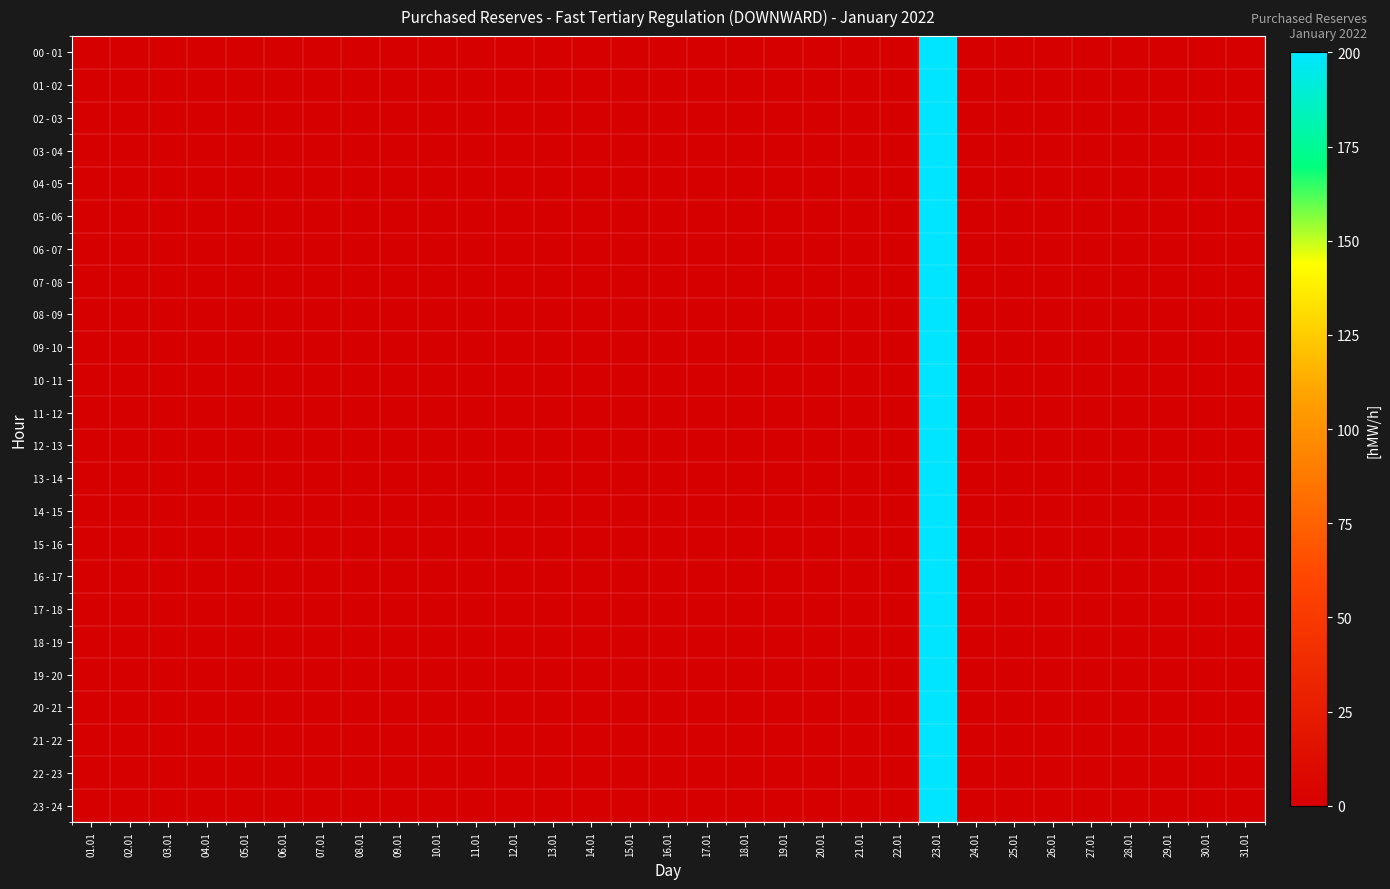

How many series are shown in this chart?

24